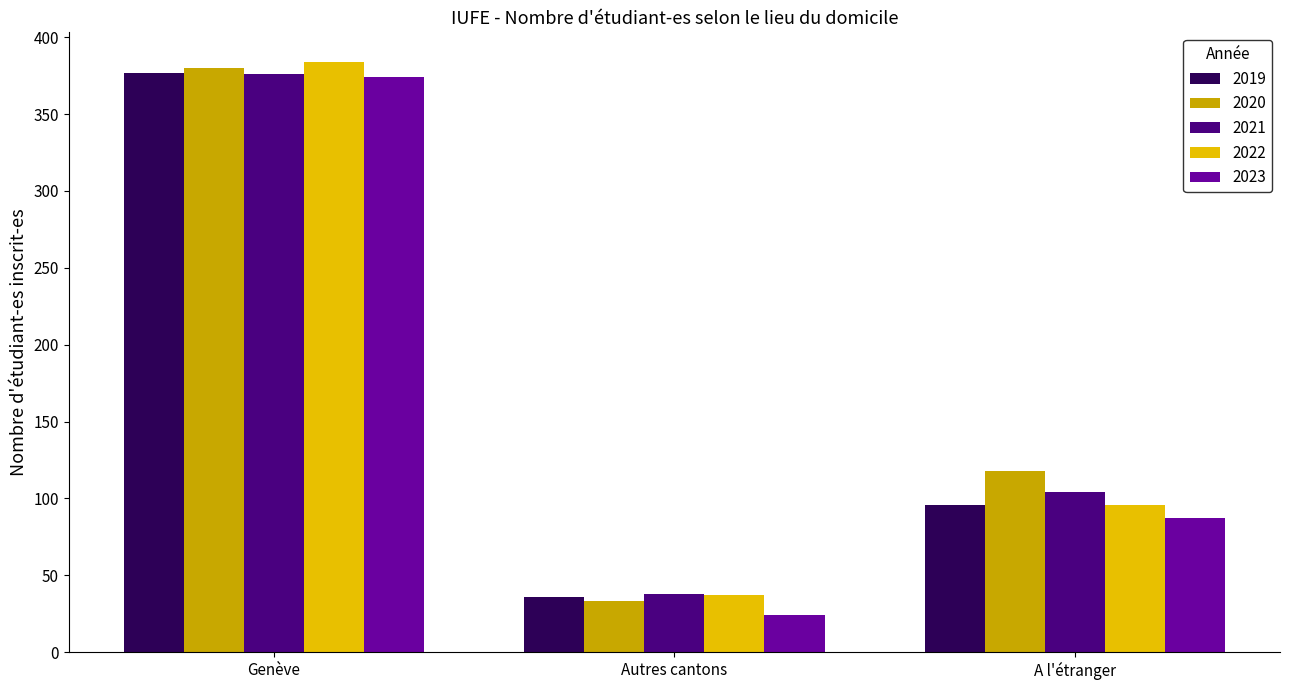

How many bars are there in each group?

5